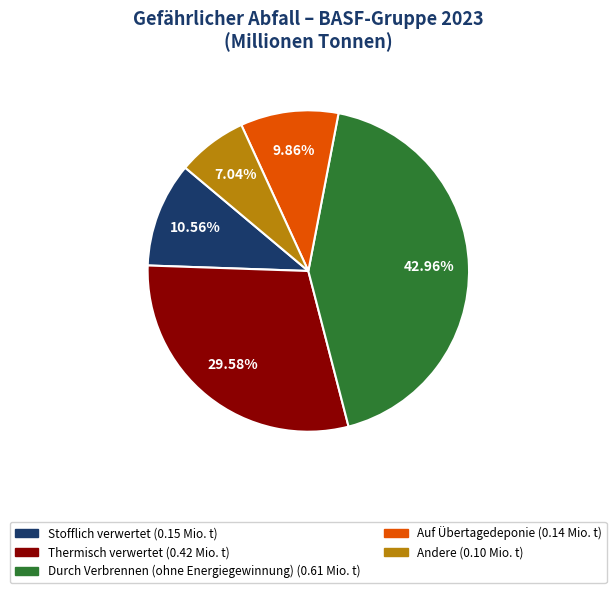

What is the smallest slice in the pie chart?

Andere